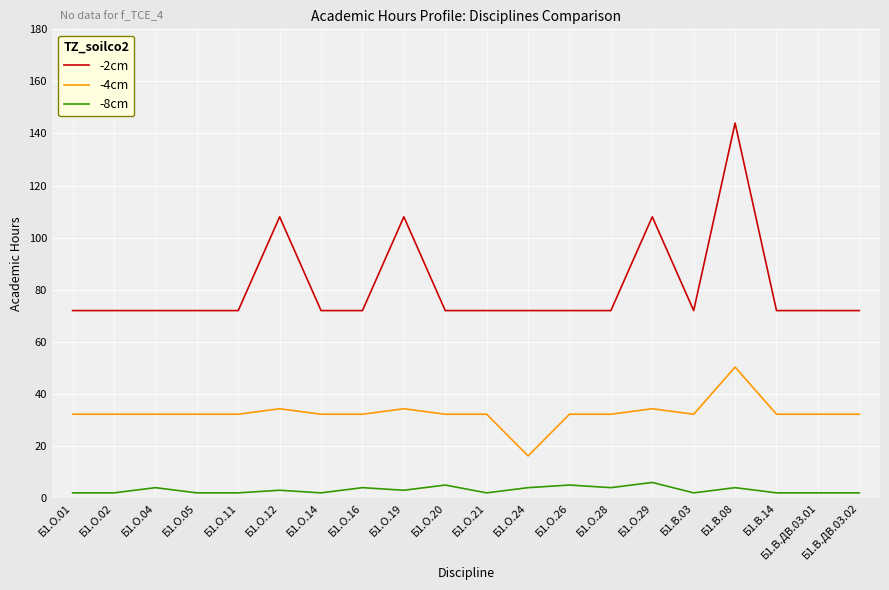

What position from the left is Б1.В.ДВ.03.01?

19